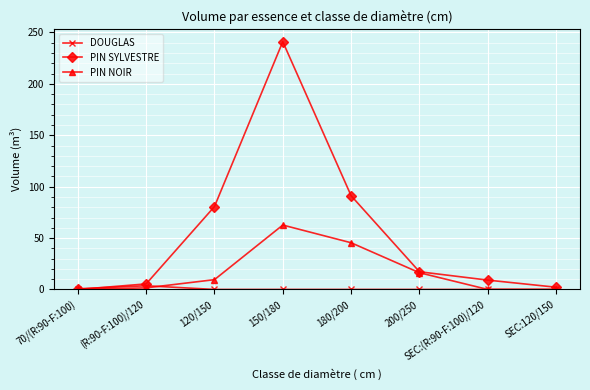

What is the maximum value shown in the chart?

241.1